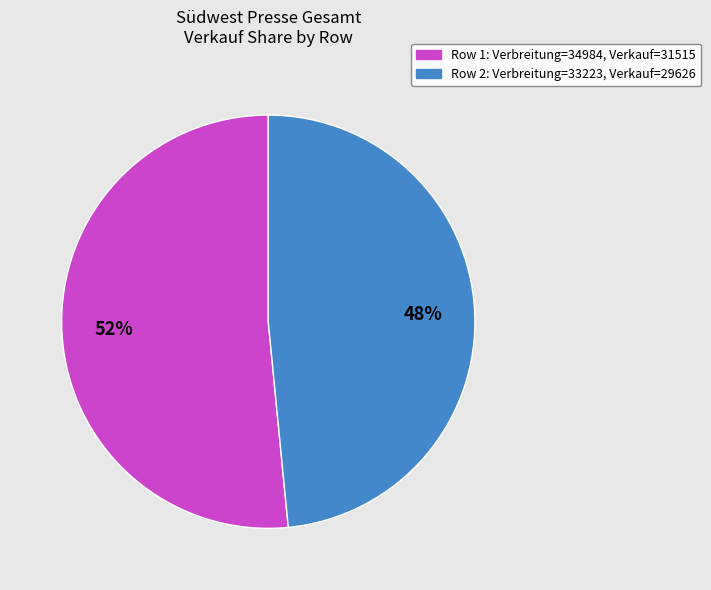

Is there a majority slice in this chart?

Yes